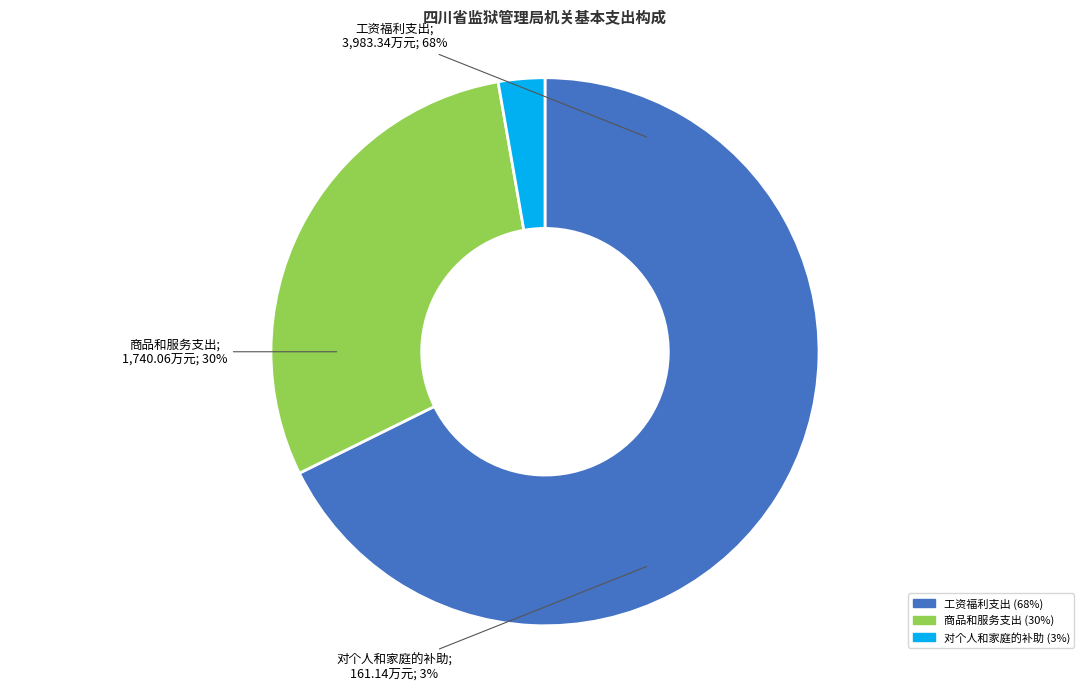

What is the majority slice?

工资福利支出